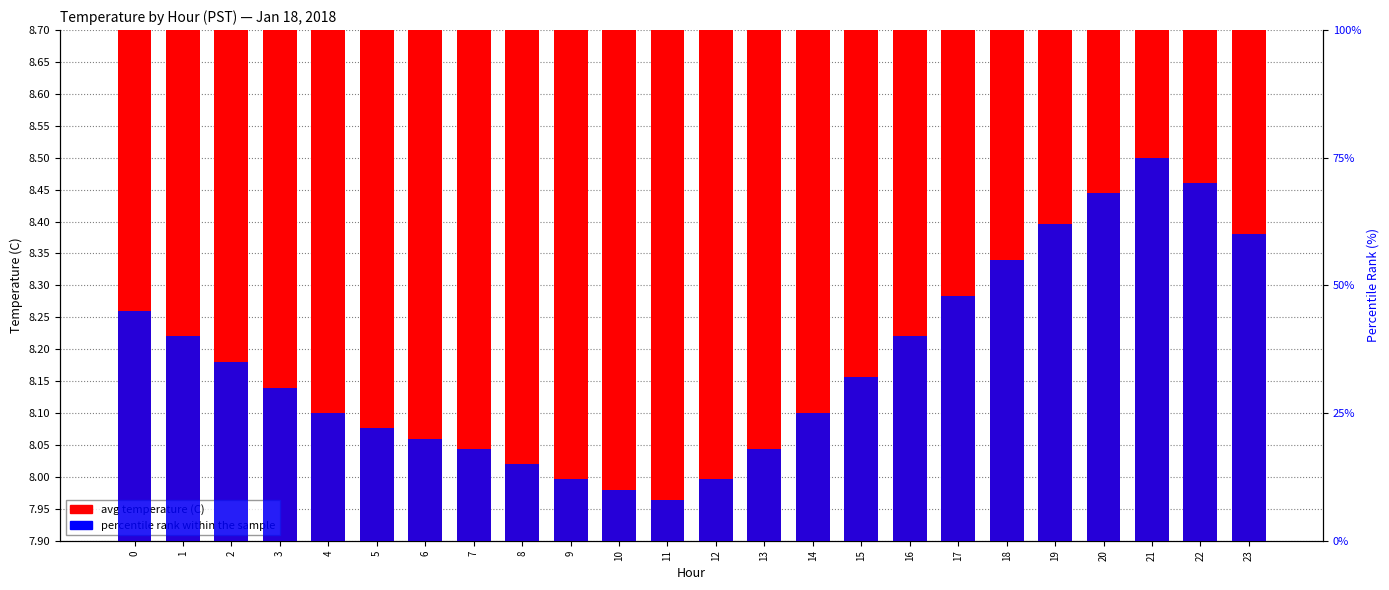

Reading left to right, extract all data points from this chart.

avg temperature (C): 8.4	8.4	8.3	8.2	8.2	8.2	8.2	8.1	8.1	8.1	8.1	8.1	8.1	8.2	8.2	8.2	8.3	8.3	8.4	8.5	8.5	8.6	8.5	8.5
percentile rank within the sample: 45.0	40.0	35.0	30.0	25.0	22.0	20.0	18.0	15.0	12.0	10.0	8.0	12.0	18.0	25.0	32.0	40.0	48.0	55.0	62.0	68.0	75.0	70.0	60.0